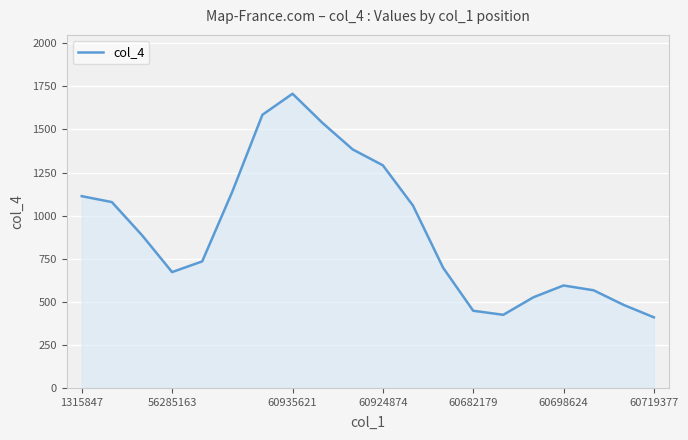

What is the difference between the maximum and minimum values?

1297.6